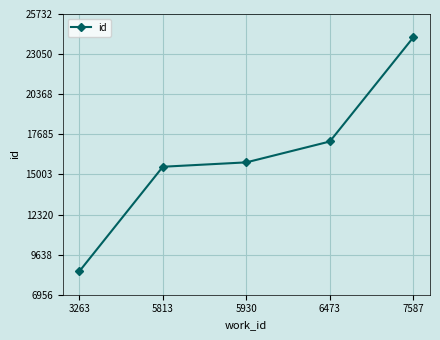

The value at 5813 is 6346. True or false?

False